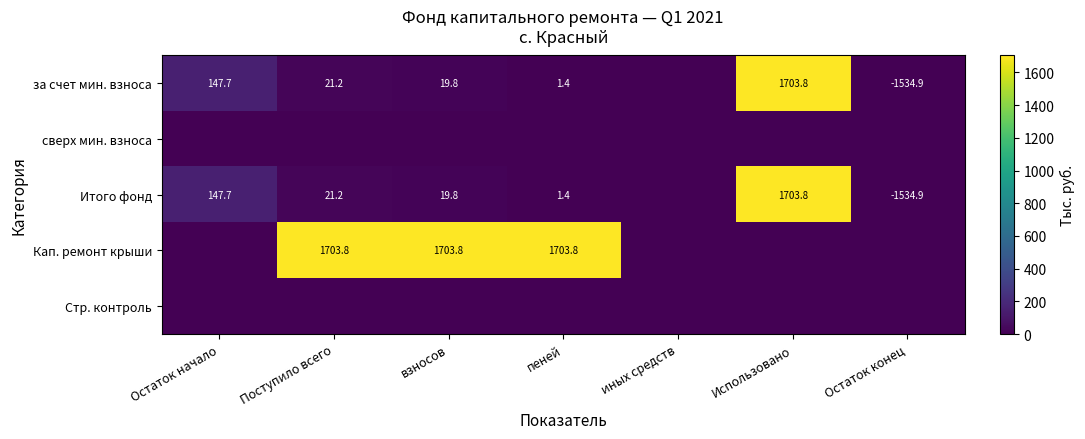

At which category is the sum across all series the highest?

Использовано